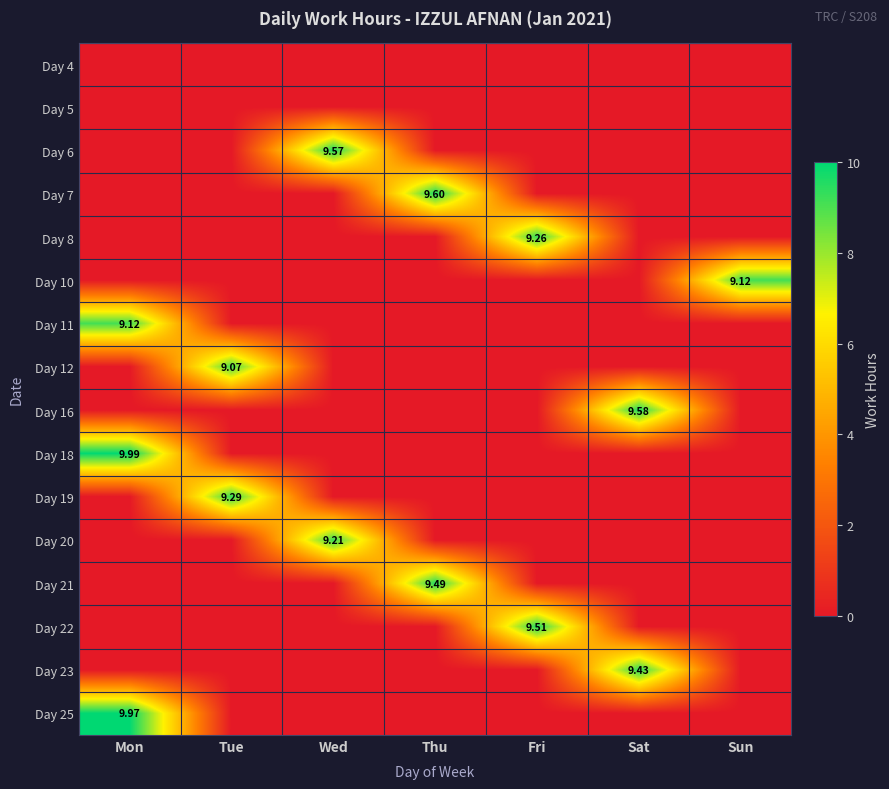

Which series has the largest total across all categories?

Day 18